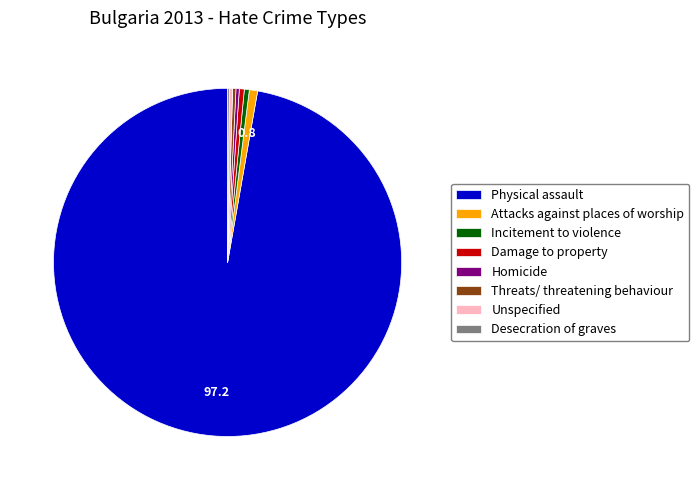

True or false: Incitement to violence accounts for 14% of the total.

False